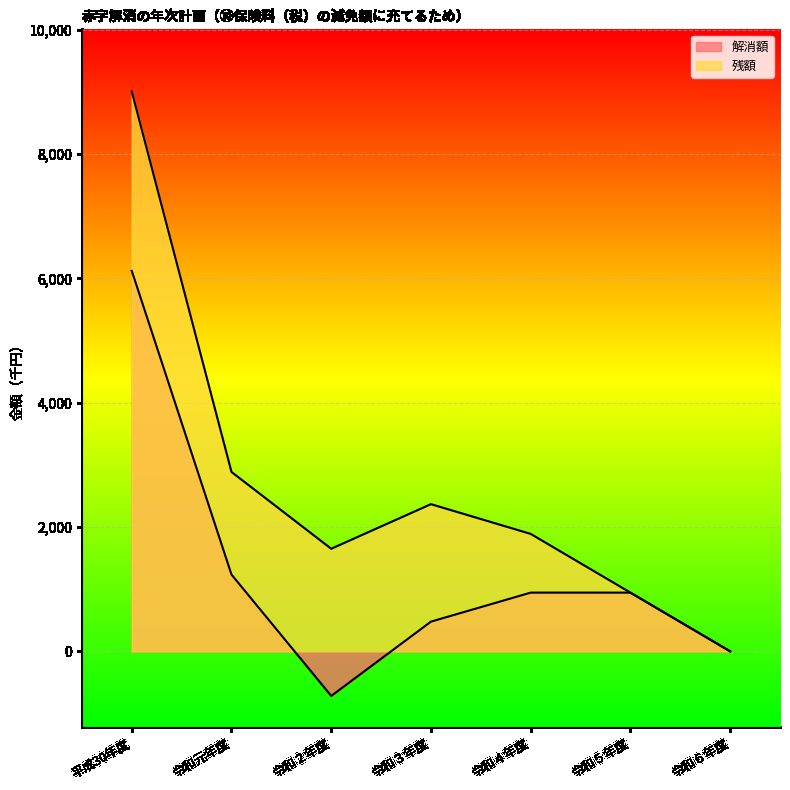

At which category does the chart reach its minimum across all series?

令和２年度